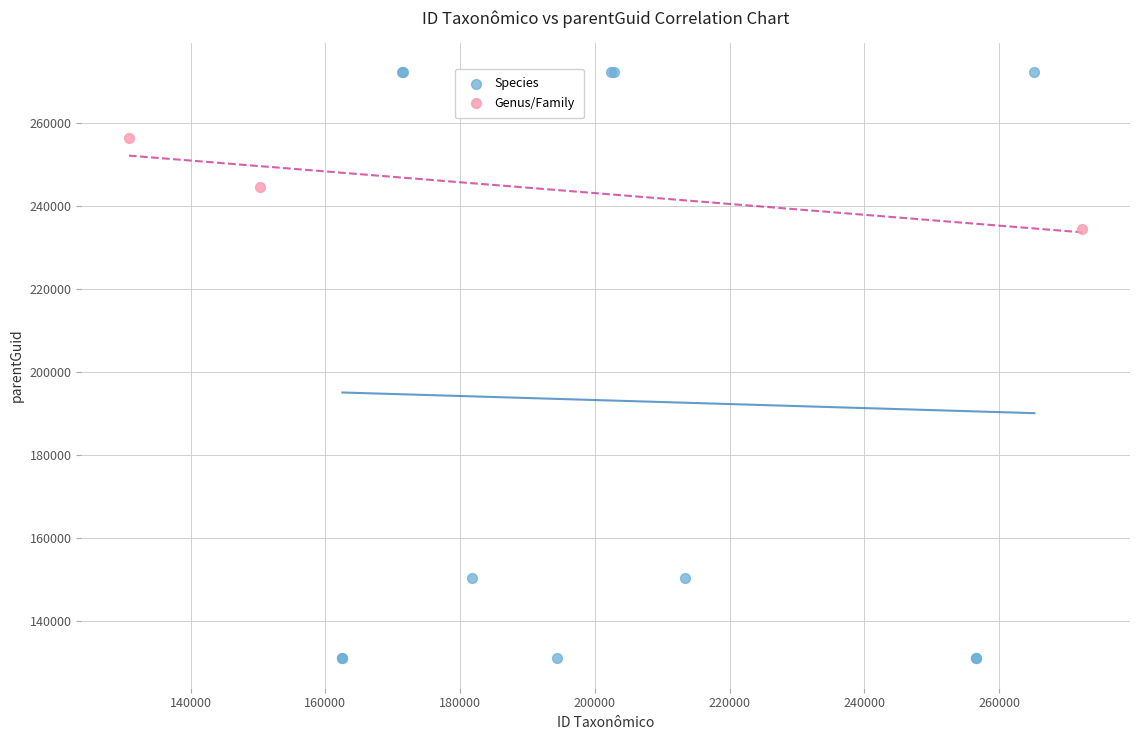

Which series contains the highest Y value?

Species